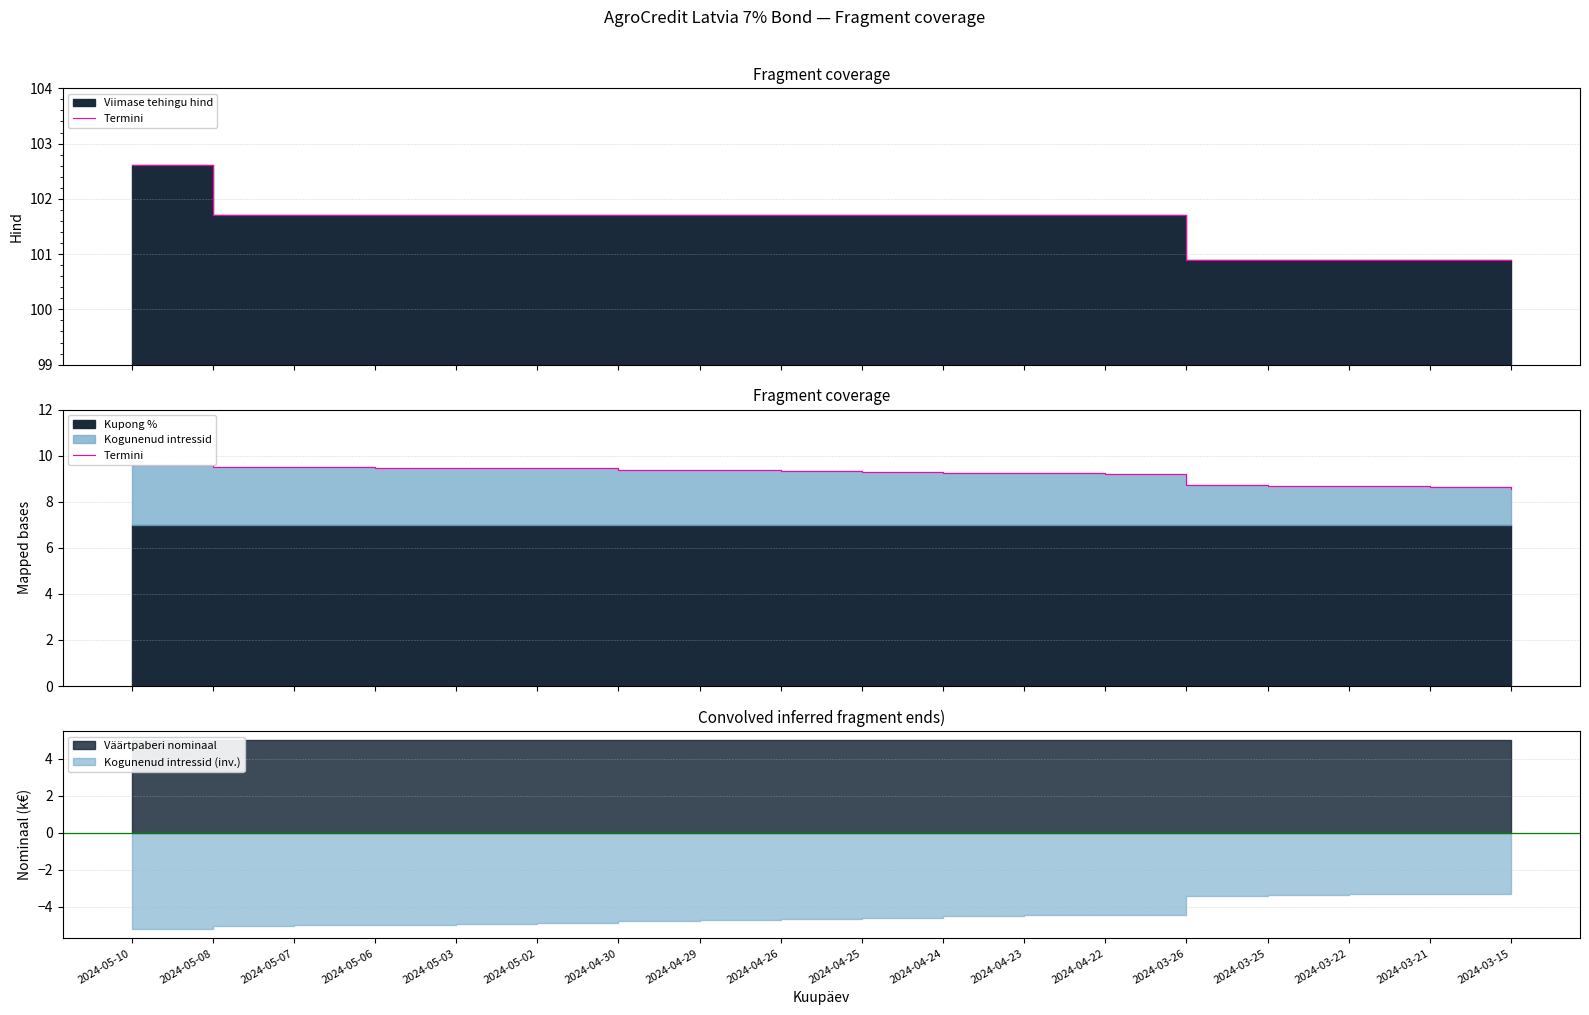

True or false: the data shows 9.6 at 2024-05-10.

True